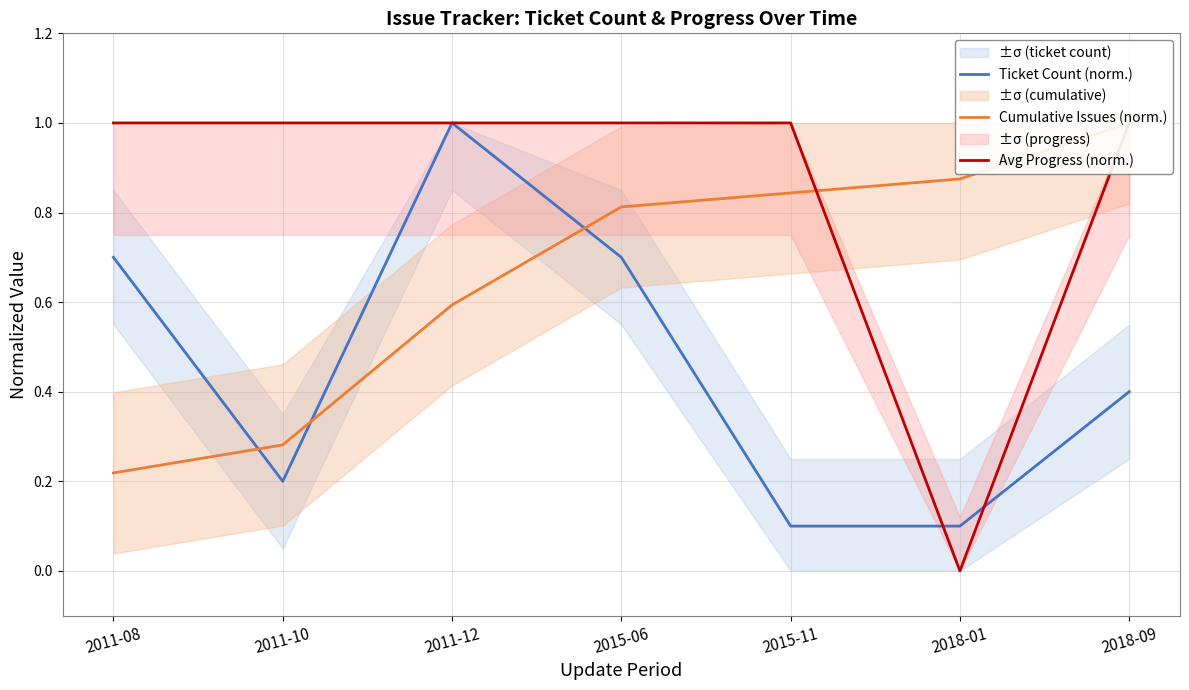

Which series ends up on top after the final intersection of Ticket Count (norm.) and Avg Progress (norm.)?

Avg Progress (norm.)